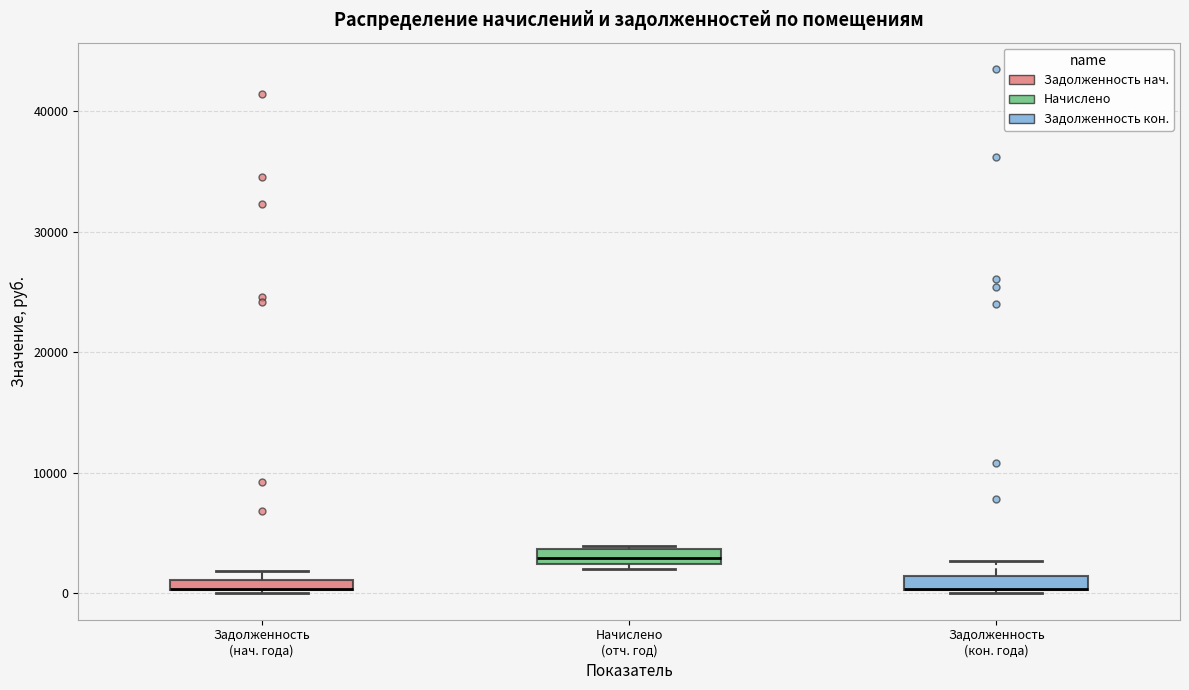

Where is the upper edge of the box for Начислено (отч. год) on the y-axis? The values are not printed on the chart, so give them approximately, as read against the axis.

4000